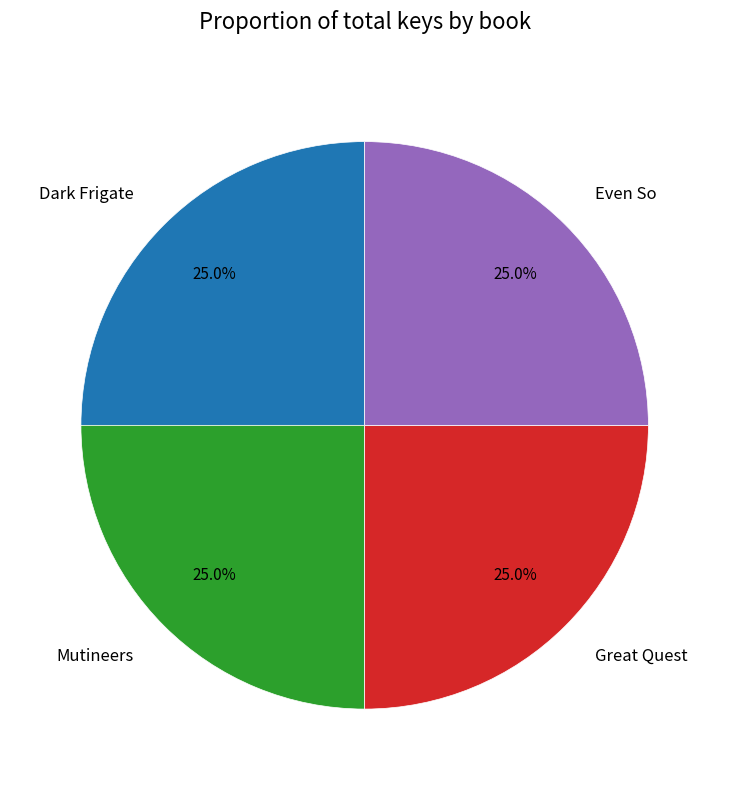

What percentage is the Dark Frigate slice, to the nearest percent?

25%